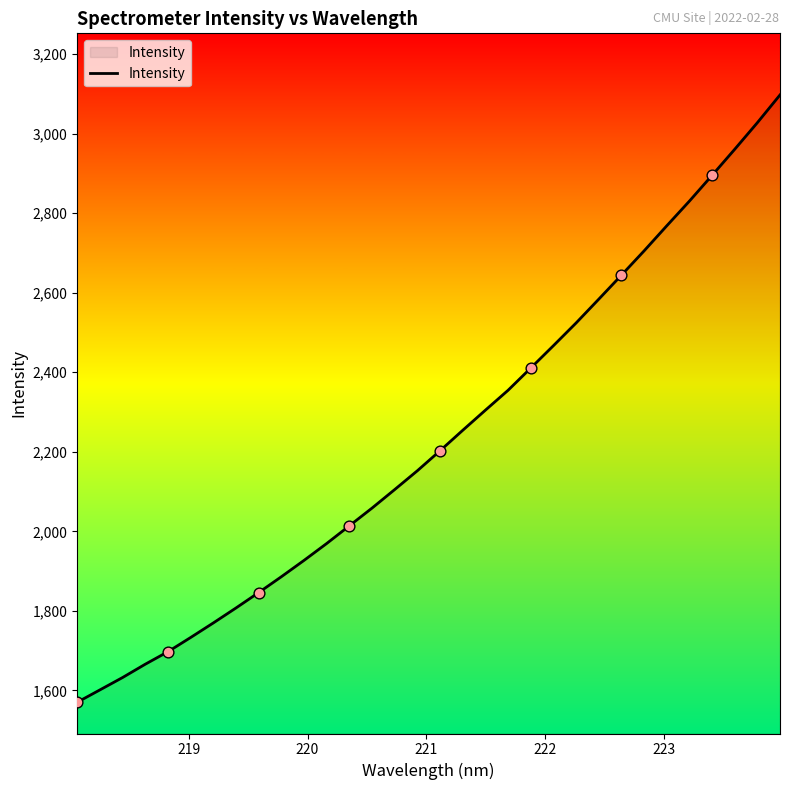

What is the smallest value displayed?

1570.1